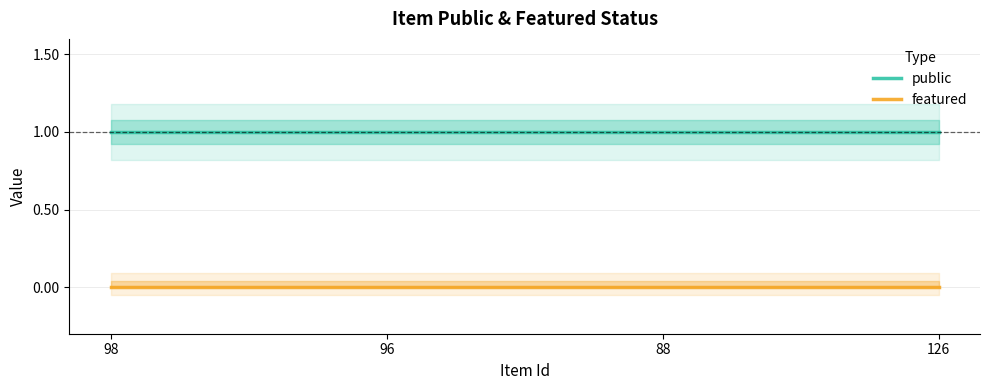

What is the value of the public point at the 1st from the left?

1